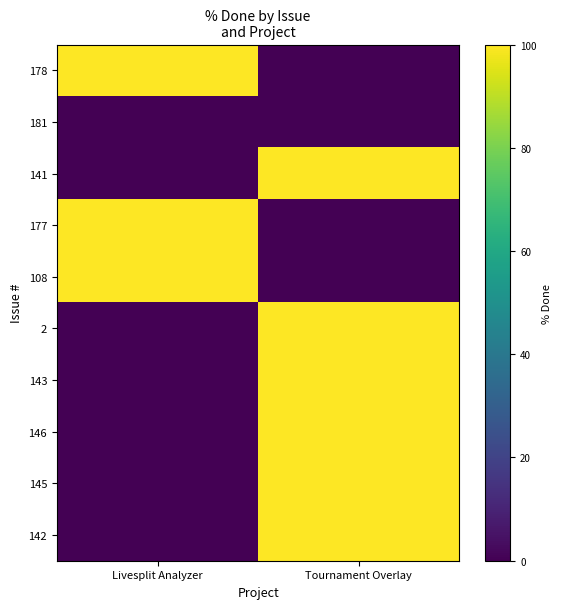

Reading right to left, what are all the values shown in this chart?

178: Tournament Overlay=0	Livesplit Analyzer=100
181: Tournament Overlay=0	Livesplit Analyzer=0
141: Tournament Overlay=100	Livesplit Analyzer=0
177: Tournament Overlay=0	Livesplit Analyzer=100
108: Tournament Overlay=0	Livesplit Analyzer=100
2: Tournament Overlay=100	Livesplit Analyzer=0
143: Tournament Overlay=100	Livesplit Analyzer=0
146: Tournament Overlay=100	Livesplit Analyzer=0
145: Tournament Overlay=100	Livesplit Analyzer=0
142: Tournament Overlay=100	Livesplit Analyzer=0